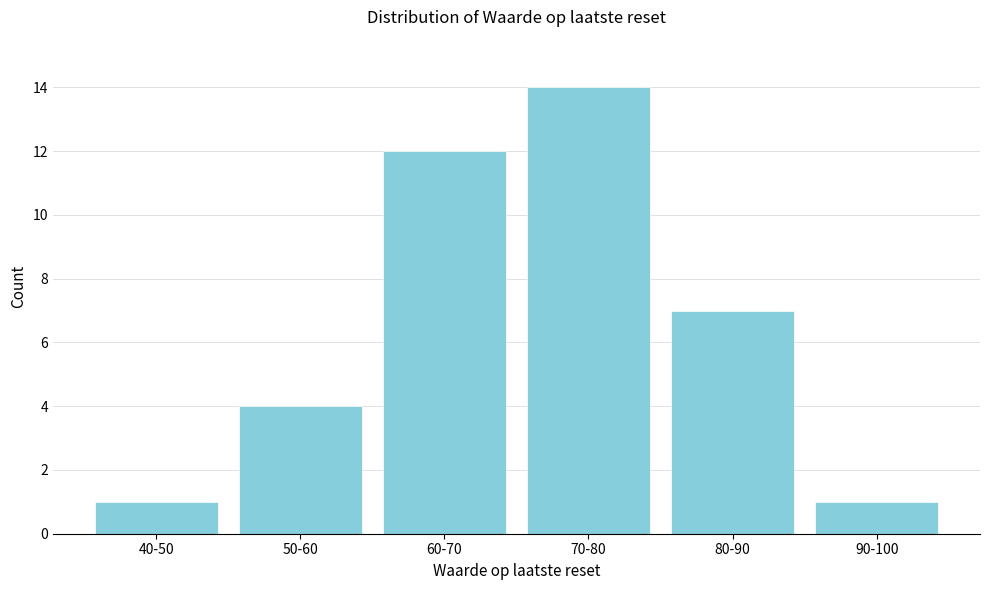

Reading left to right, list all the values displayed in this chart.

1	4	12	14	7	1